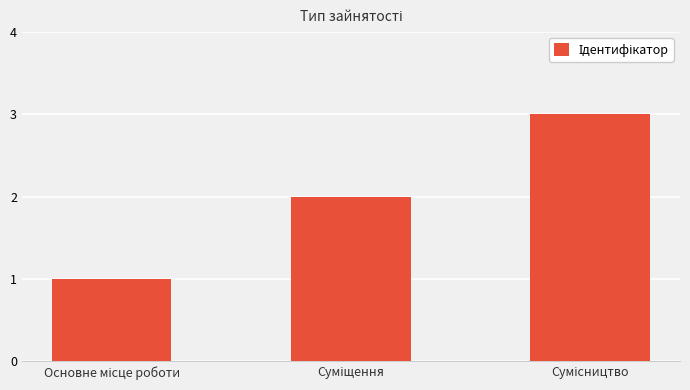

How many bars are there in total?

3